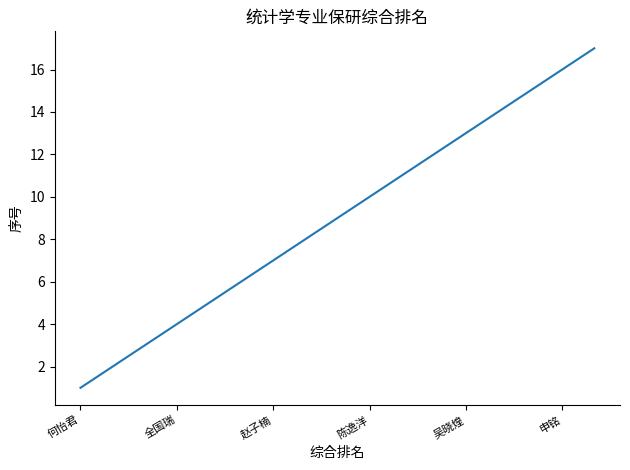

What is the maximum value shown in the chart?

17